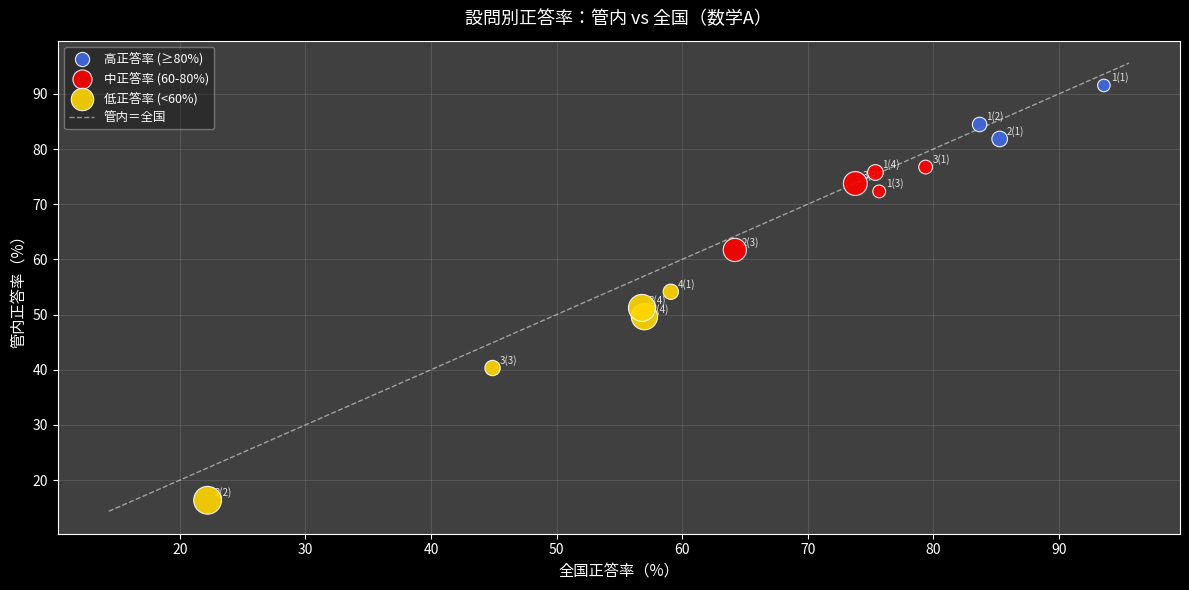

Which series contains the highest Y value?

高正答率 (≥80%)